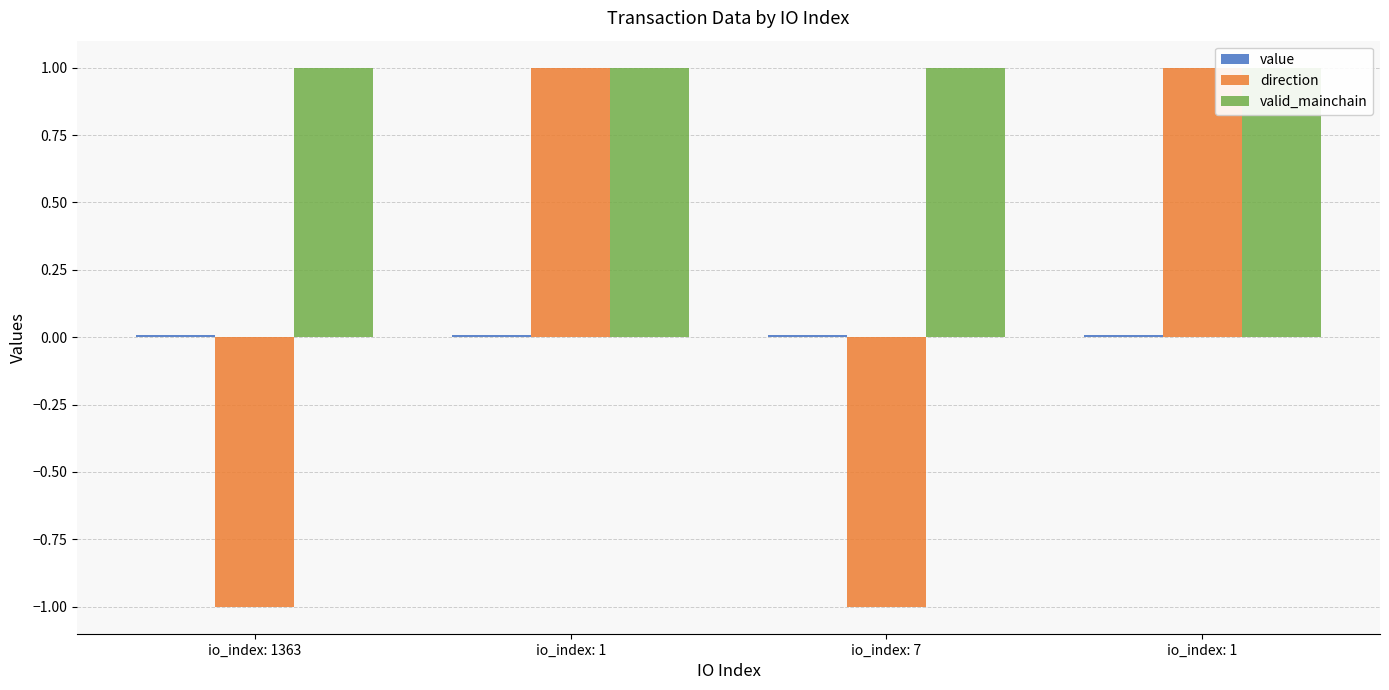

The value of direction at io_index: 1 is 1.0. True or false?

True